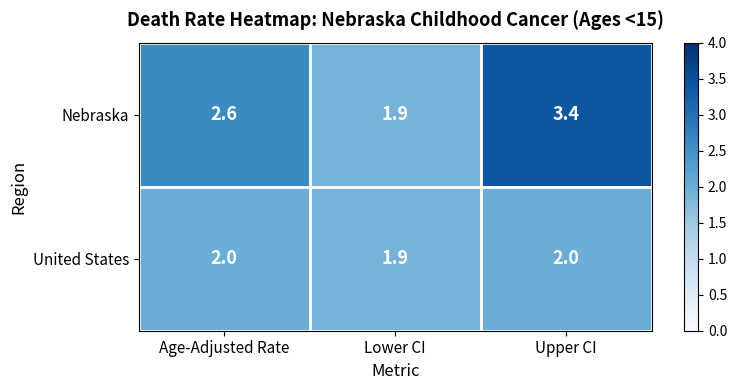

Count the number of data series in this chart.

2